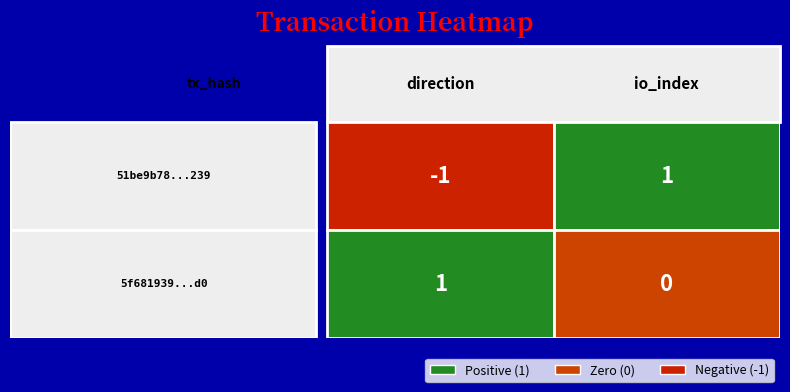

True or false: 51be9b78a3b7b788a8fd1b9186950895865c239 has a value of -1 at 0.

False